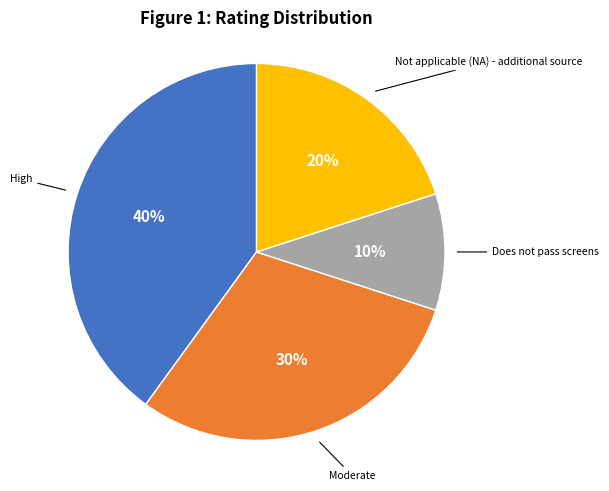

Is there any slice that represents more than half of the pie?

No